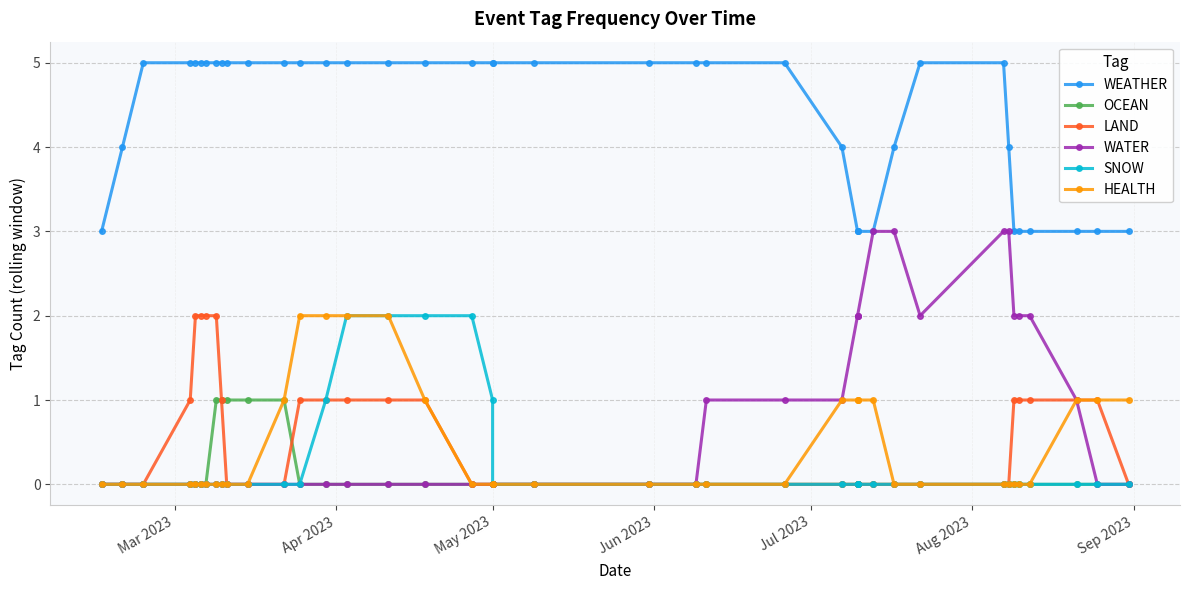

What is the highest value of the SNOW series?

2